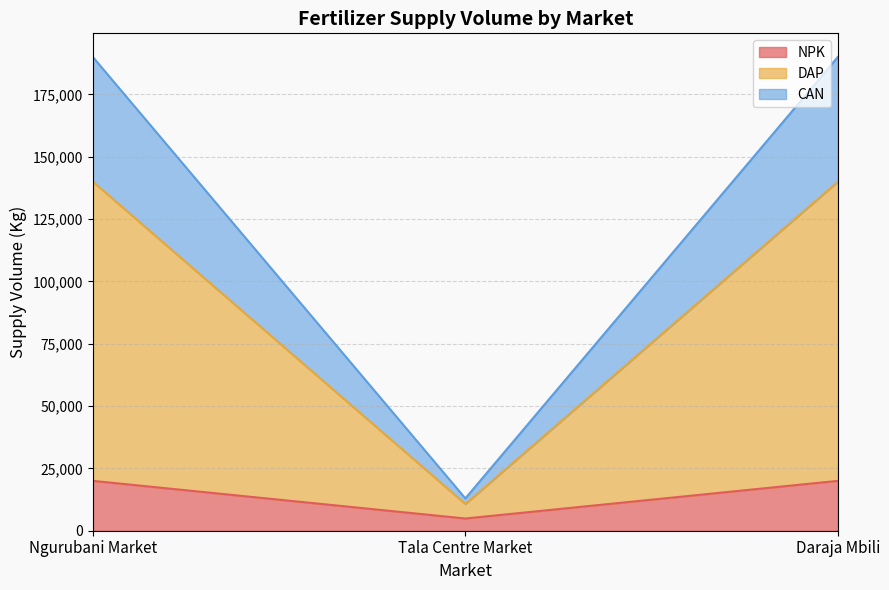

How many lines are shown in the chart?

3